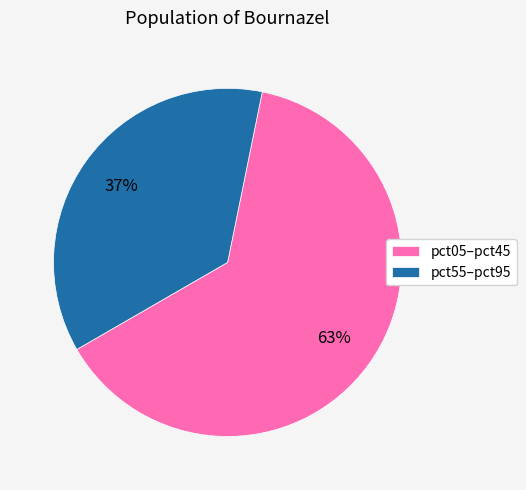

Combined, do pct55–pct95 and pct05–pct45 account for over 50%?

Yes